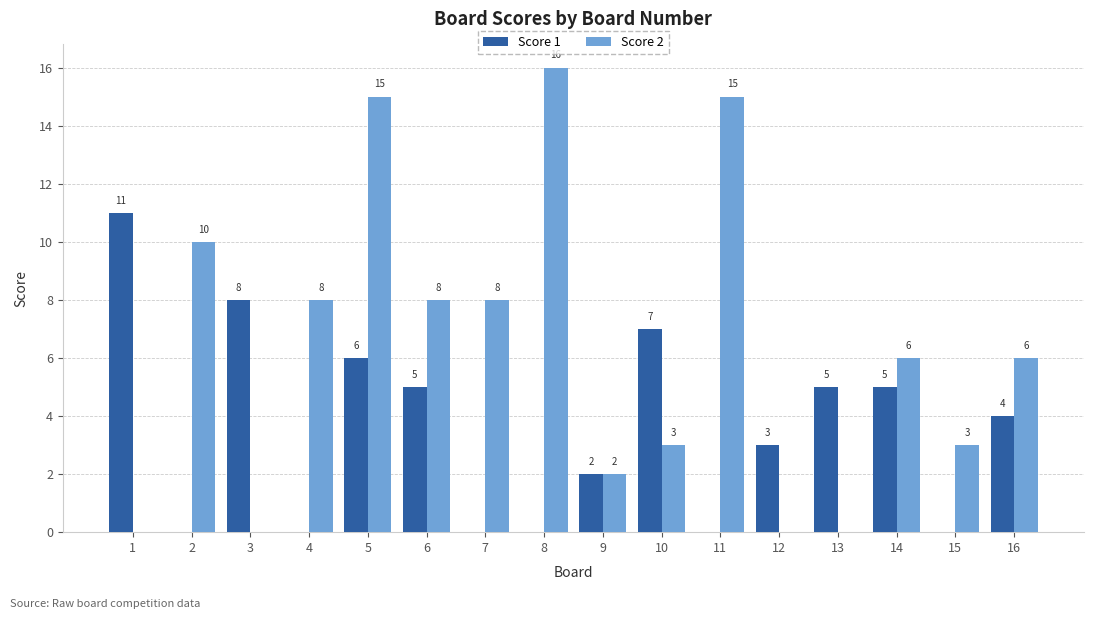

What is the total value across all series at 7?

8